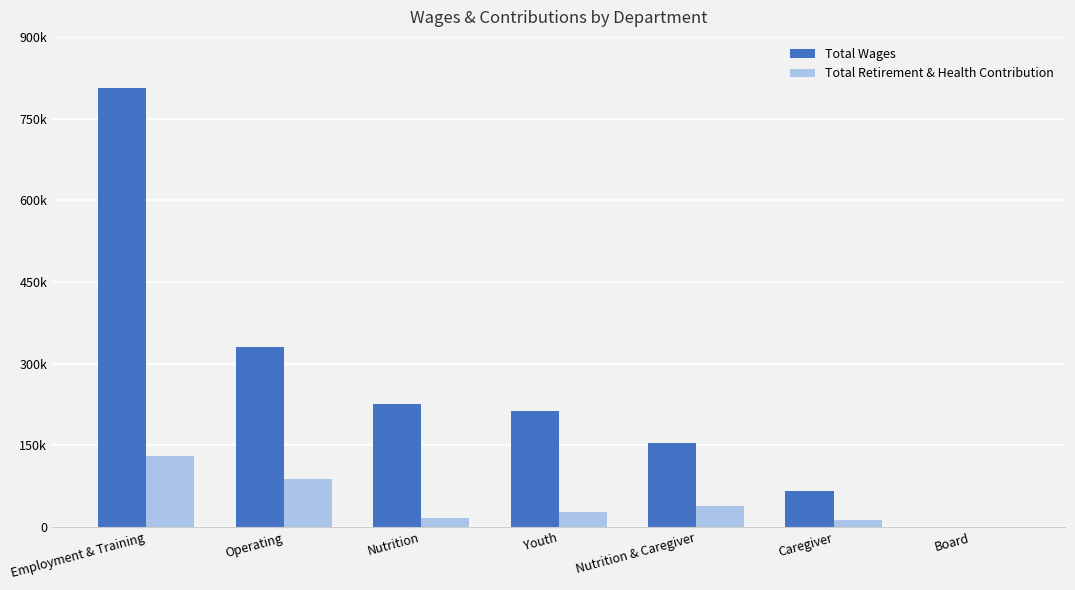

What is the difference between the highest and lowest values at Caregiver?

52927